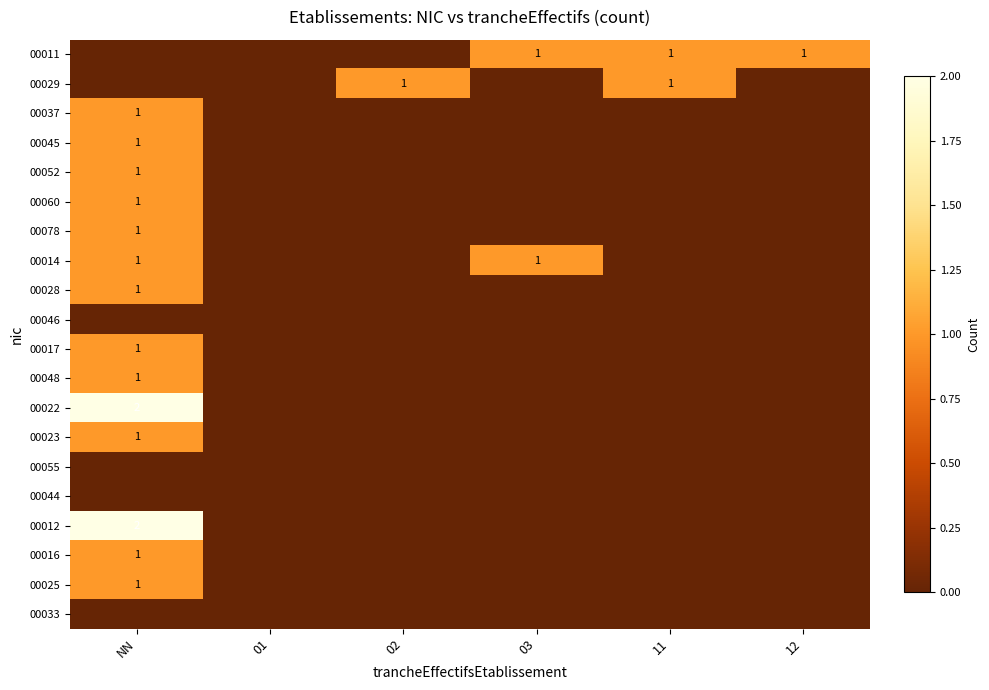

What is the total value across all series at 02?

1